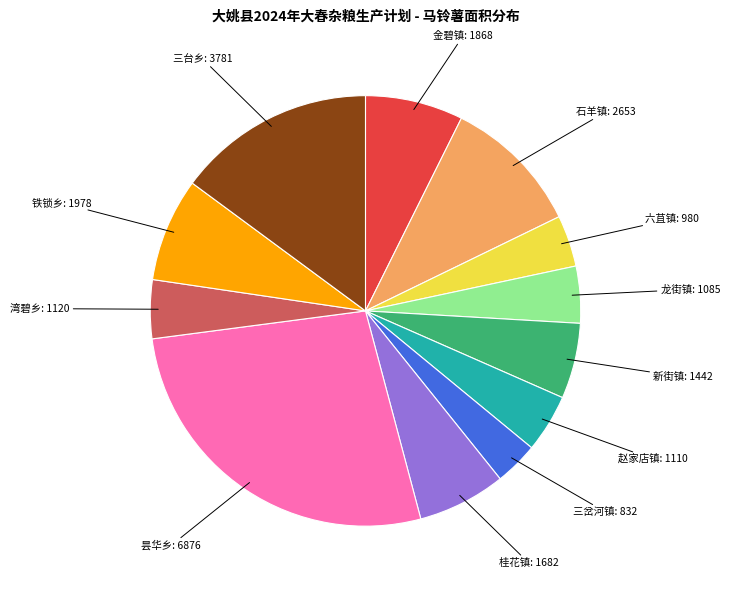

Which category has the smallest portion of the pie?

三岔河镇